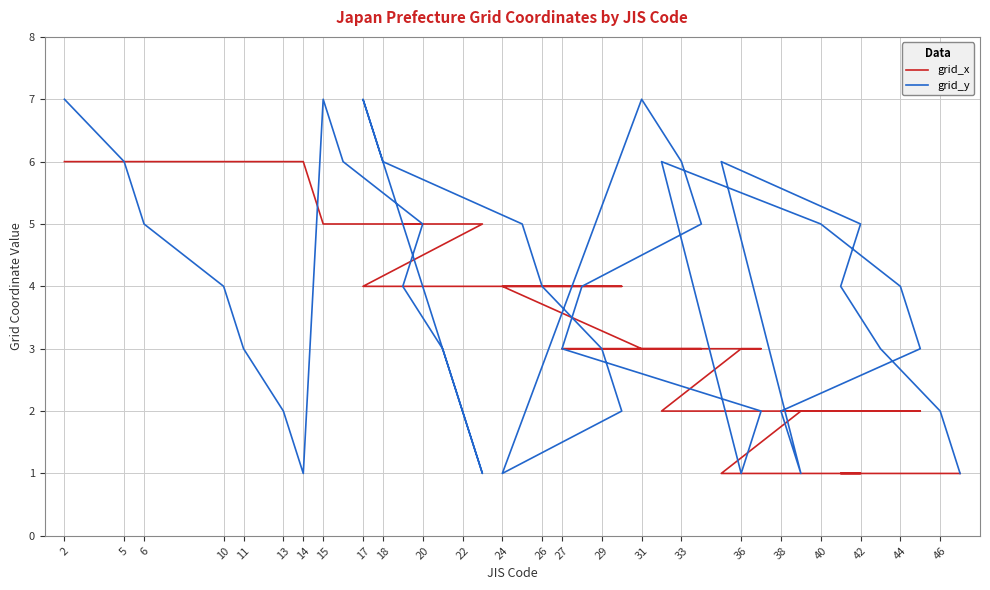

How many data points in grid_y are less than 4?

18